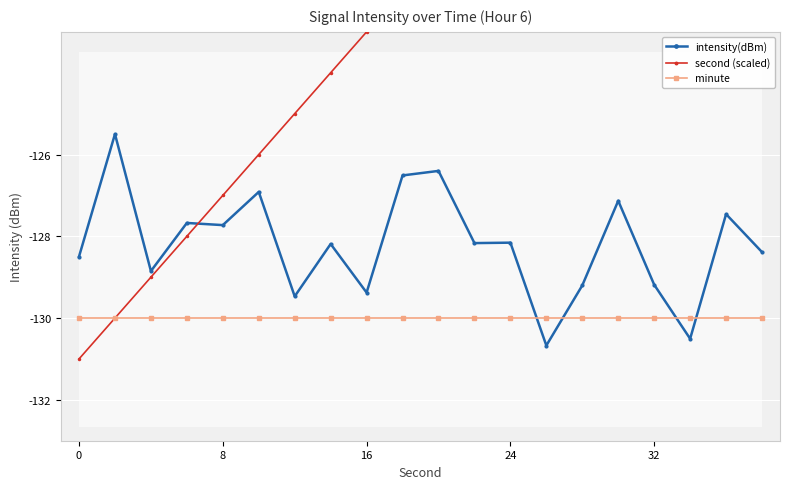

What are all the series names shown in the legend?

intensity(dBm), second (scaled), minute